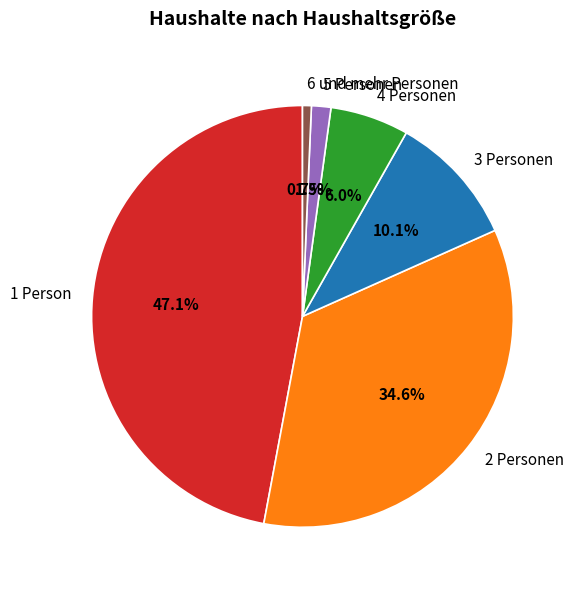

Does 1 Person account for over 50% of the chart?

No